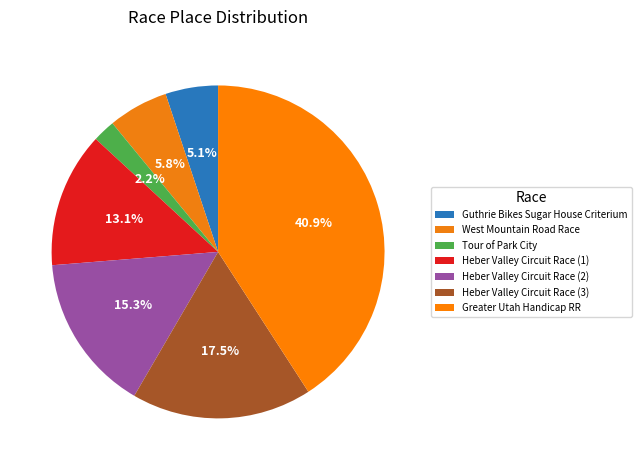

What is the total percentage of Guthrie Bikes Sugar House Criterium and Heber Valley Circuit Race (3)?

22.6%